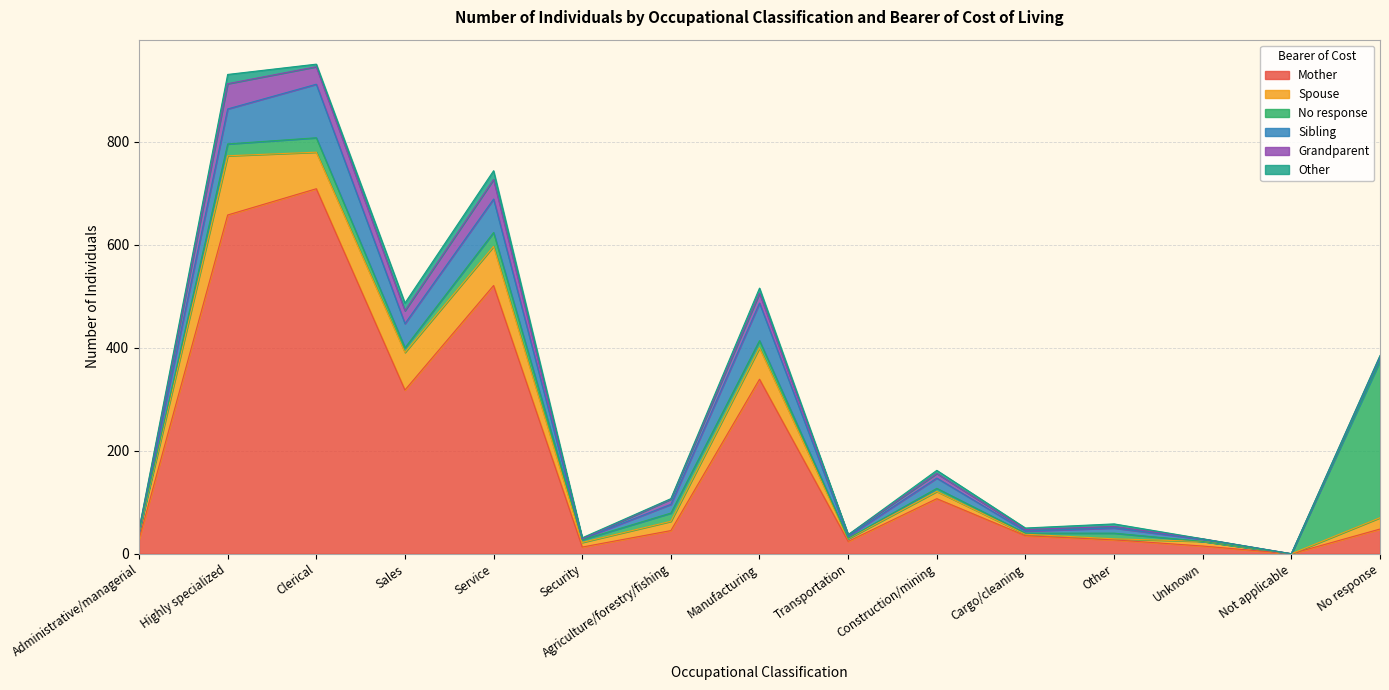

List the labels in order of No response value, smallest first.

Unknown, Not applicable, Administrative/managerial, Transportation, Cargo/cleaning, Security, Construction/mining, Sales, Other, Manufacturing, Agriculture/forestry/fishing, Highly specialized, Service, Clerical, No response